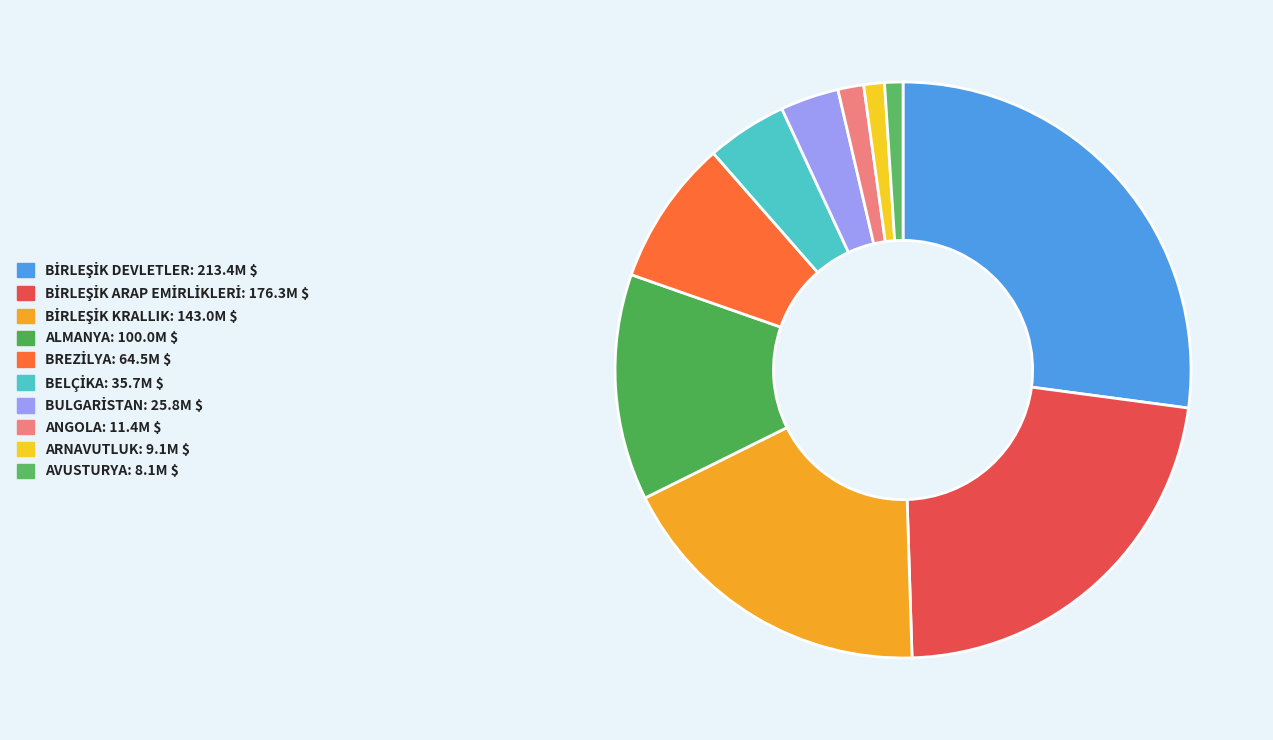

What is the largest slice in the pie chart?

BİRLEŞİK DEVLETLER